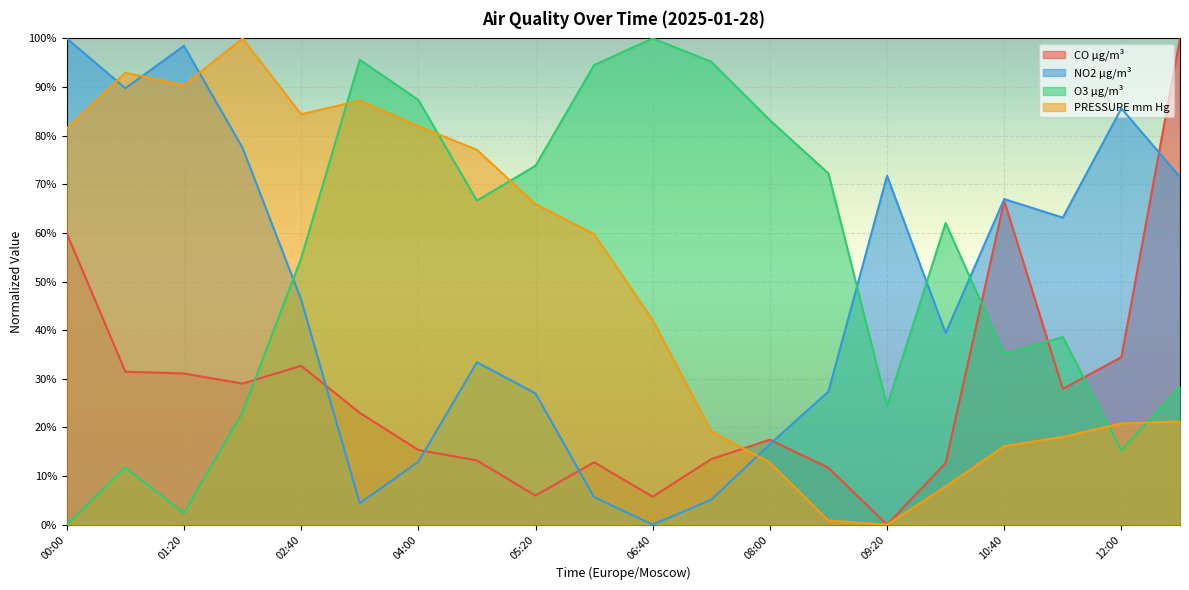

At how many categories does at least one series exceed 30?

20